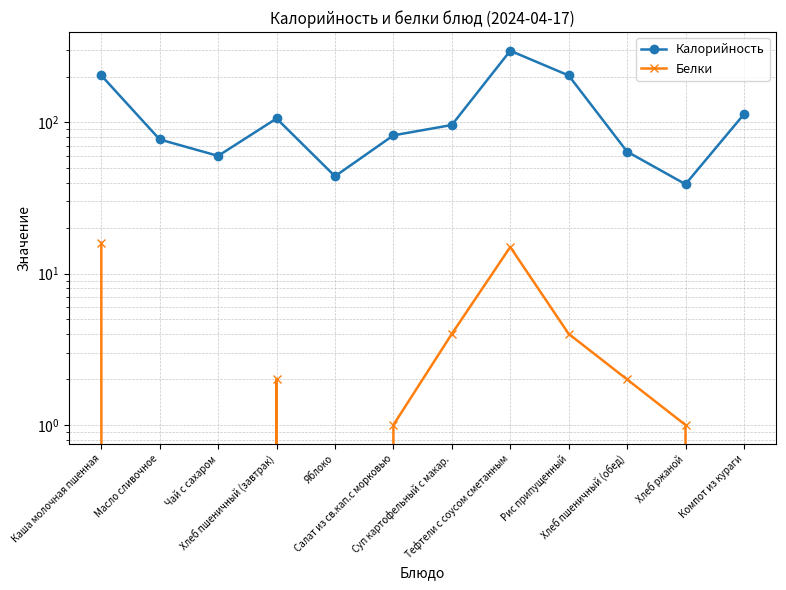

Rank the categories by Калорийность value from highest to lowest.

Тефтели с соусом сметанным, Каша молочная пшенная, Рис припущенный, Компот из кураги, Хлеб пшеничный (завтрак), Суп картофельный с макар., Салат из св.кап.с морковью, Масло сливочное, Хлеб пшеничный (обед), Чай с сахаром, Яблоко, Хлеб ржаной